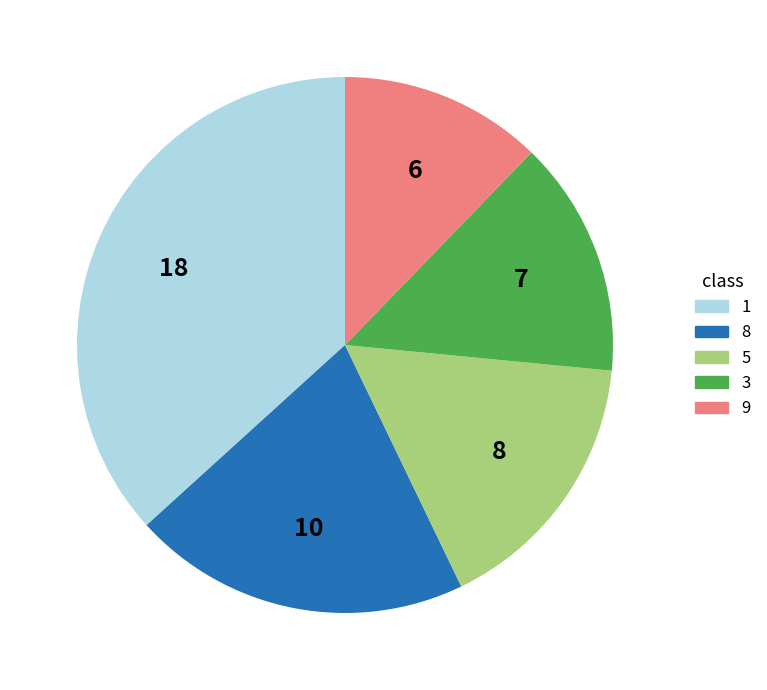

Does any single category account for the majority?

No